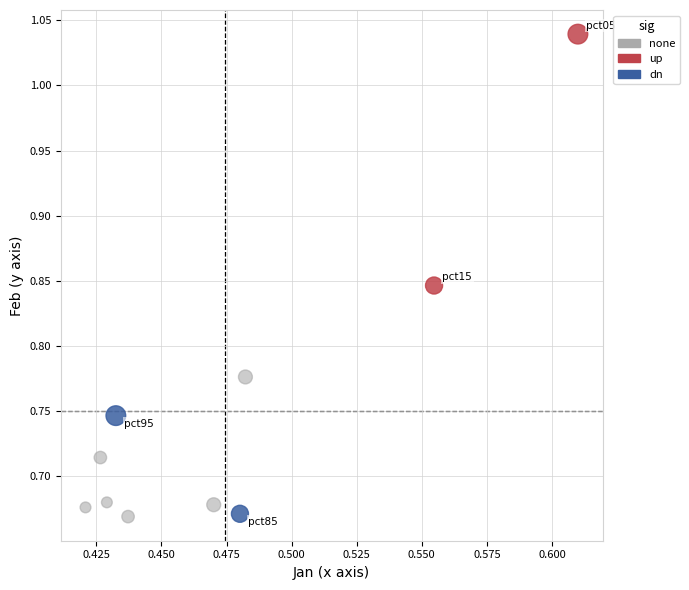

Which series has the largest Y range (max minus min)?

up